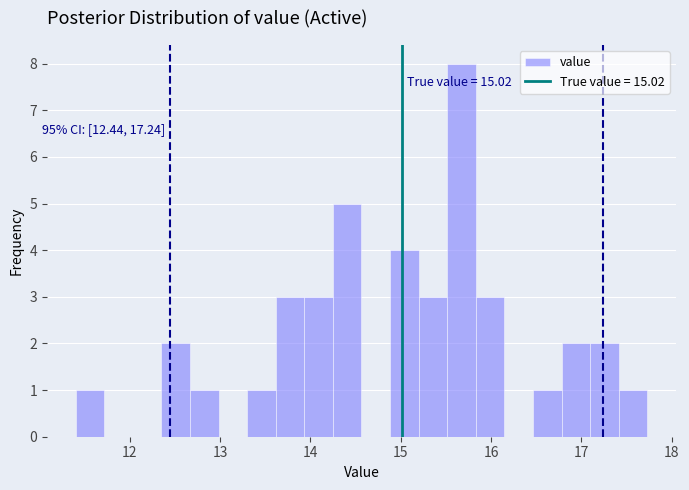

Read against the x-axis, roughly where is the centre of the tallest bar?

15.7